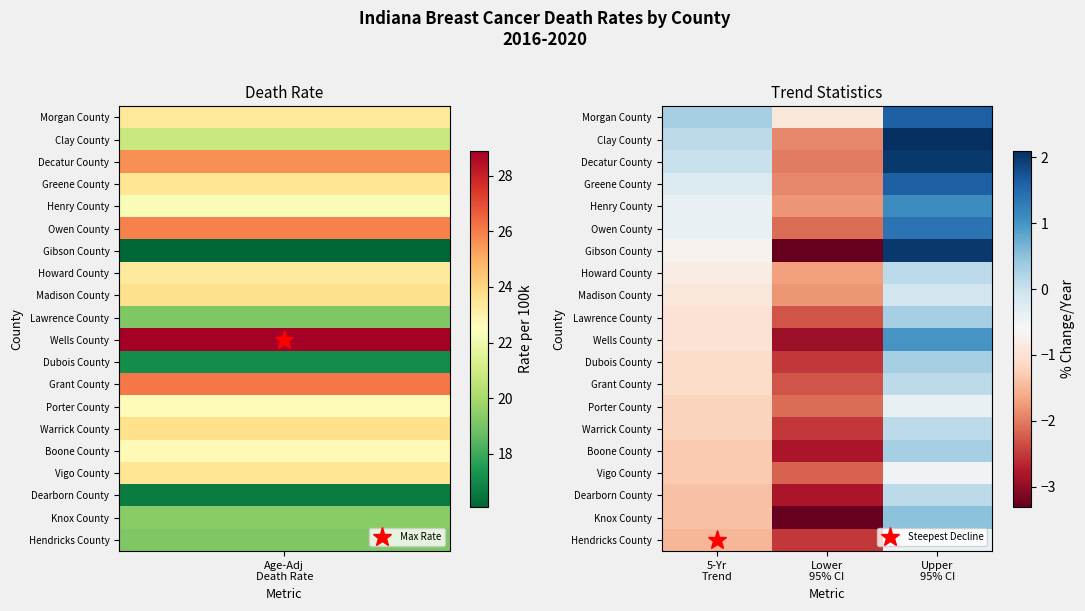

What is the minimum value shown in the chart?

-3.3